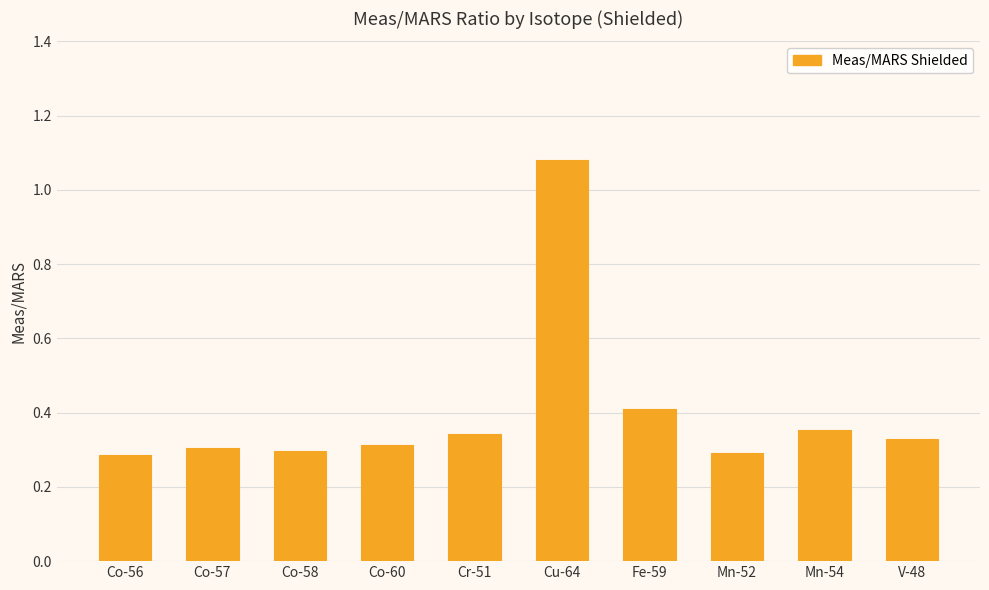

What is the label of the 5th bar from the left?

Cr-51